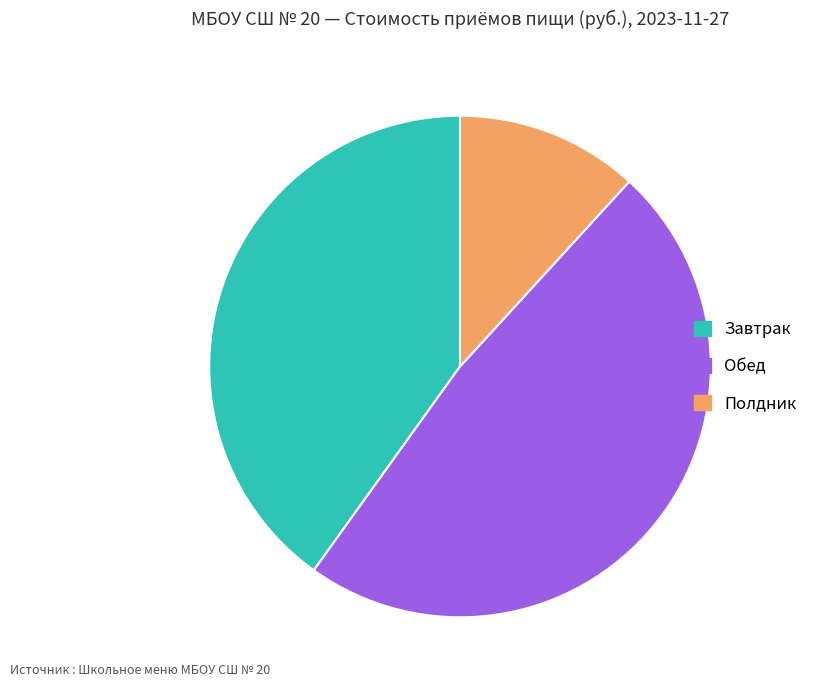

How many segments does this pie chart have?

3